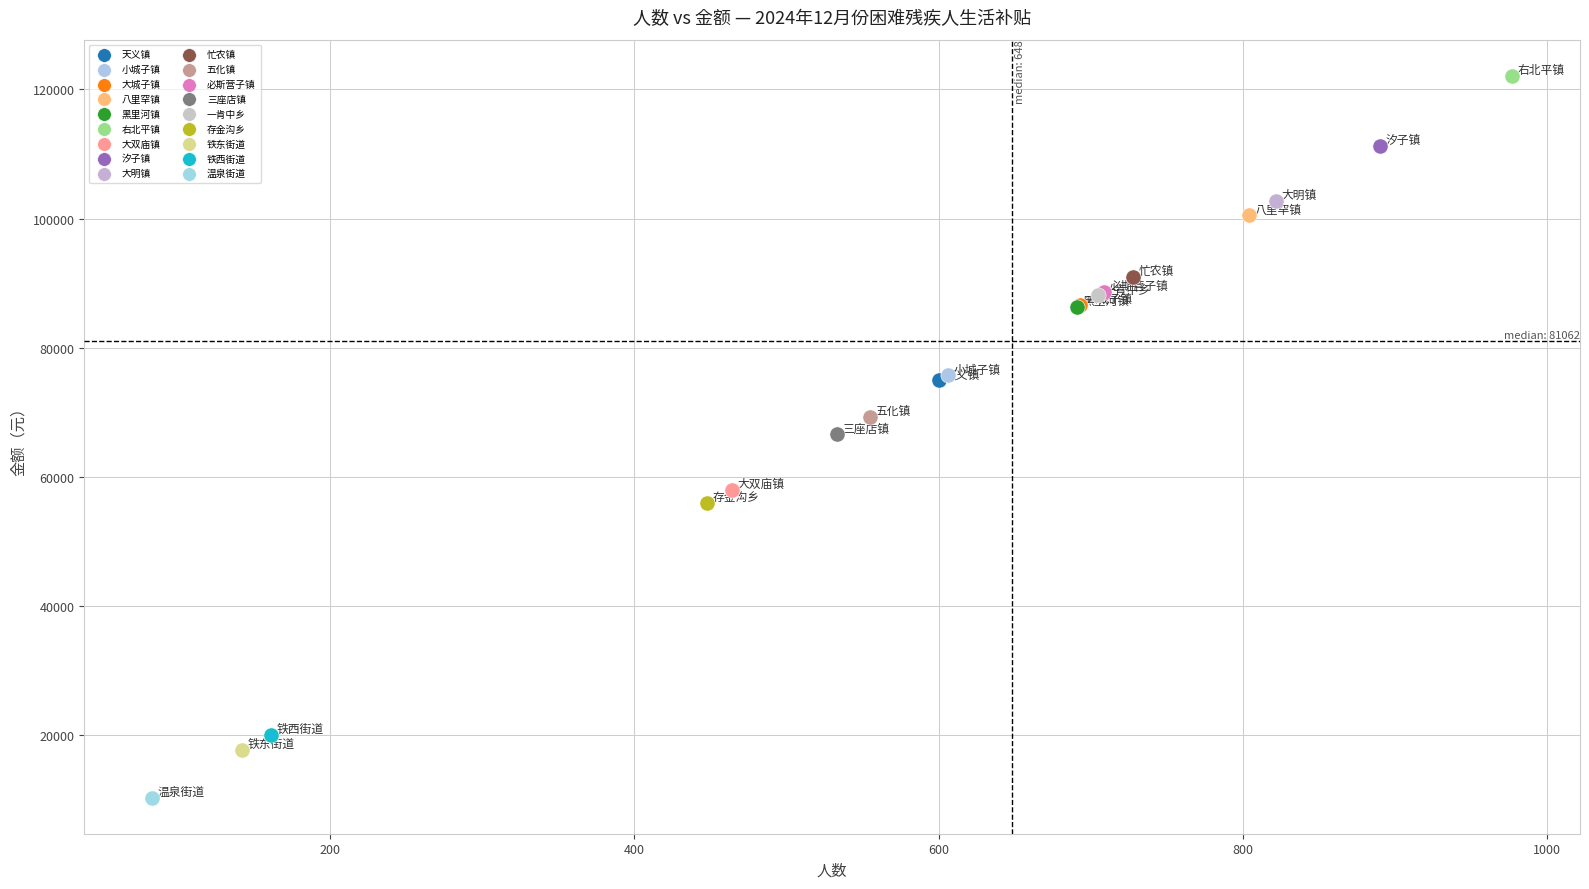

What are all the series names shown in the legend?

天义镇, 小城子镇, 大城子镇, 八里罕镇, 黑里河镇, 右北平镇, 大双庙镇, 汐子镇, 大明镇, 忙农镇, 五化镇, 必斯营子镇, 三座店镇, 一肯中乡, 存金沟乡, 铁东街道, 铁西街道, 温泉街道